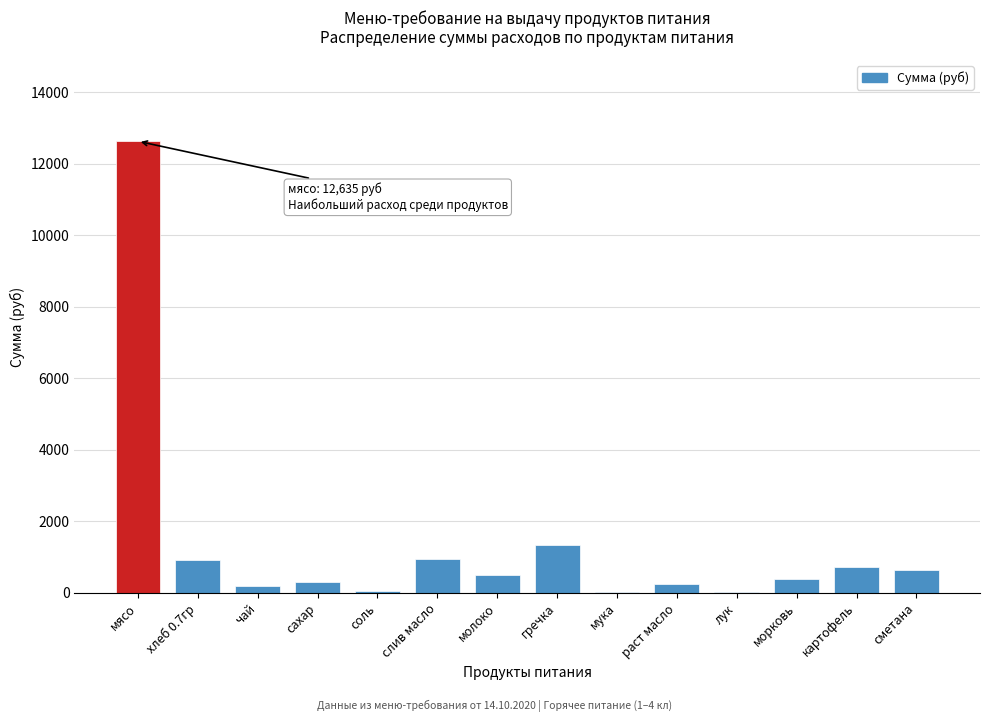

The value at гречка is 1353.8. True or false?

True